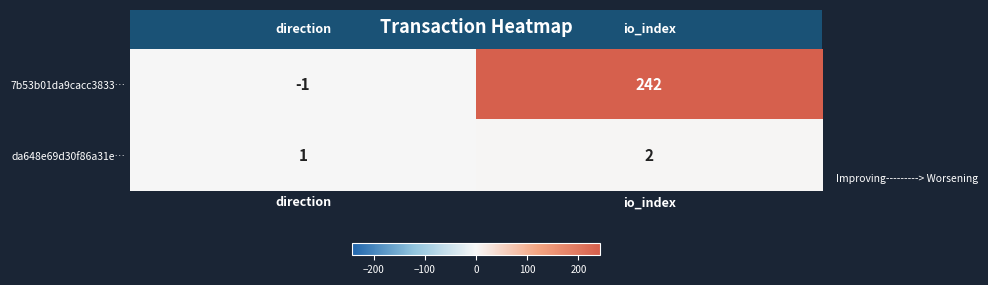

What is the difference between the 7b53b01da9cacc3833… values at io_index and direction?

243